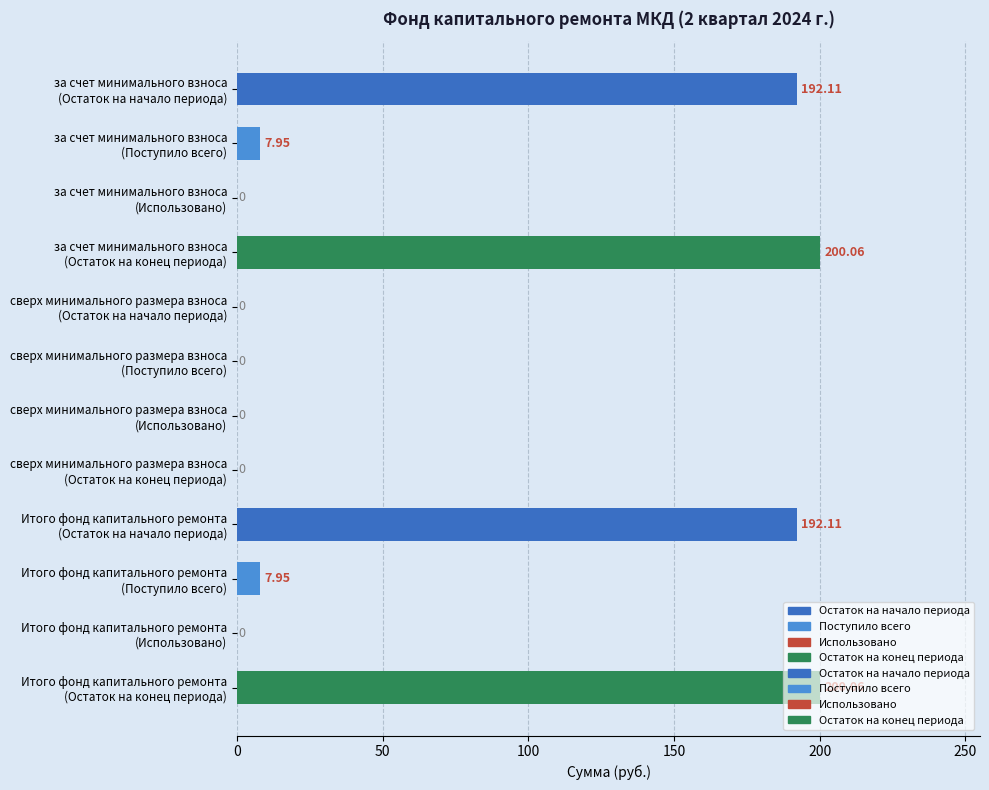

Count the number of values greater than 7.

6